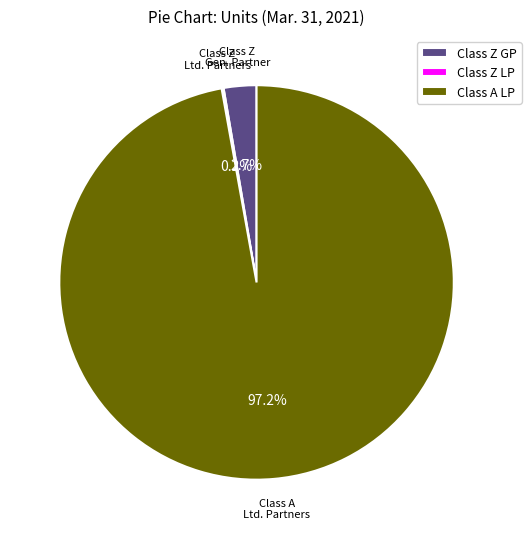

Combined, what portion of the pie is Class A LP and Class Z GP?

99.8%